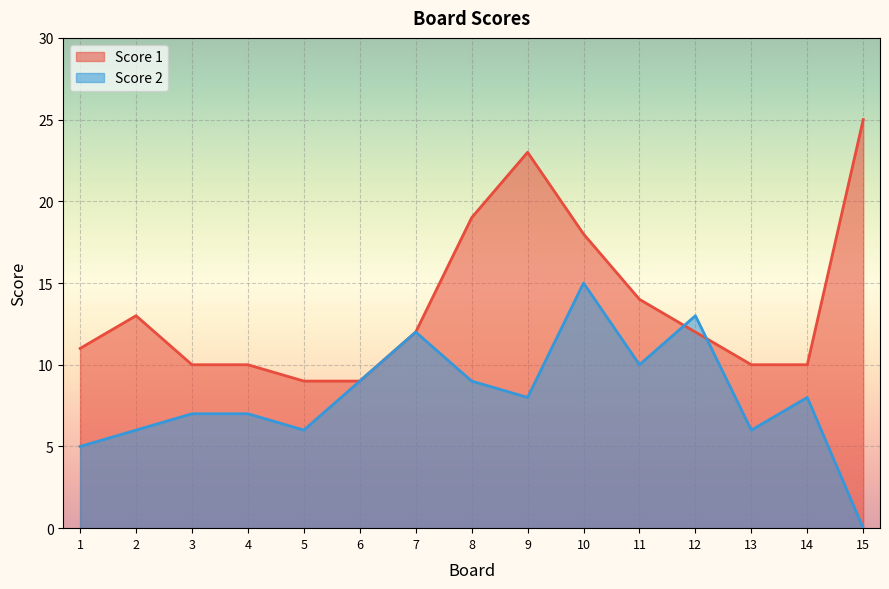

Which series ends up on top after the final intersection of Score 1 and Score 2?

Score 1